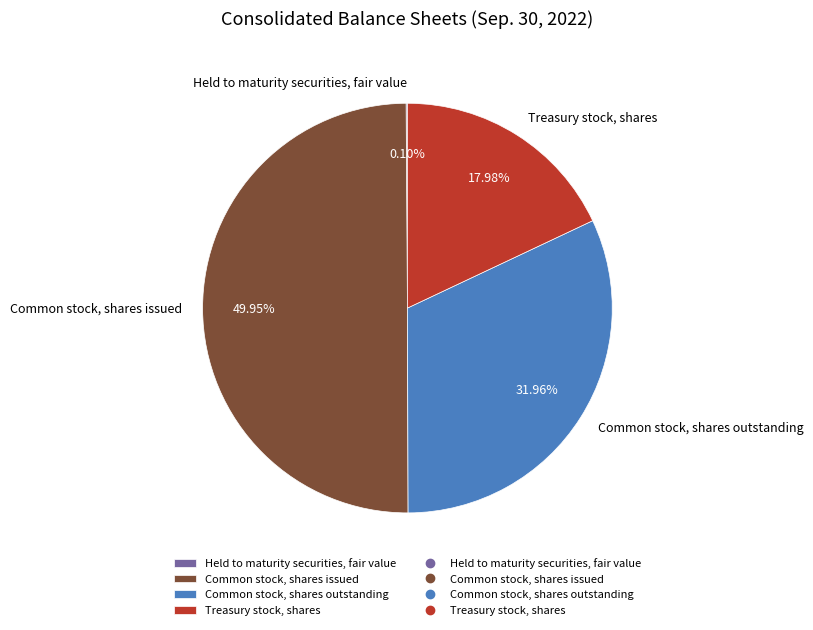

Which category has the biggest portion of the pie?

Common stock, shares issued